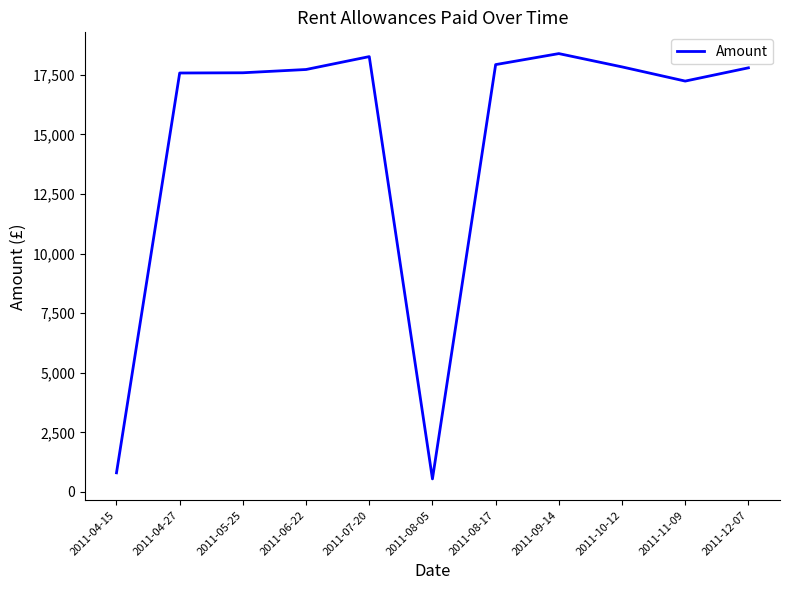

What is the average value?

14701.5